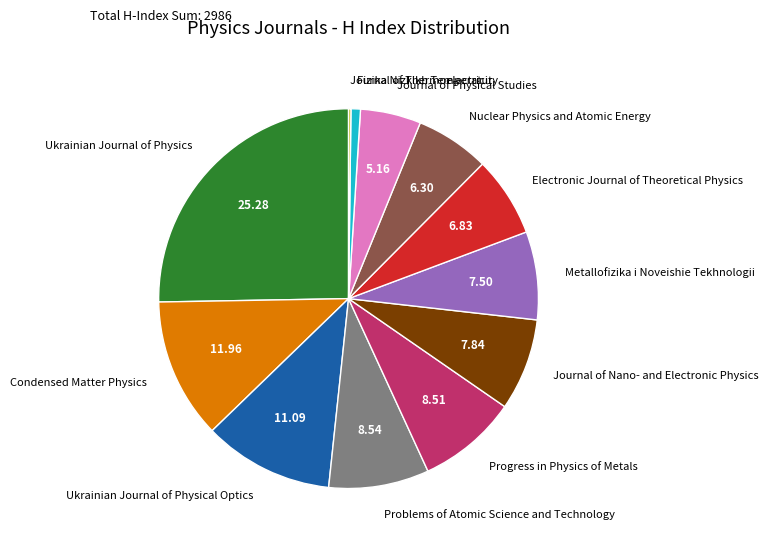

Which category has the biggest portion of the pie?

Ukrainian Journal of Physics